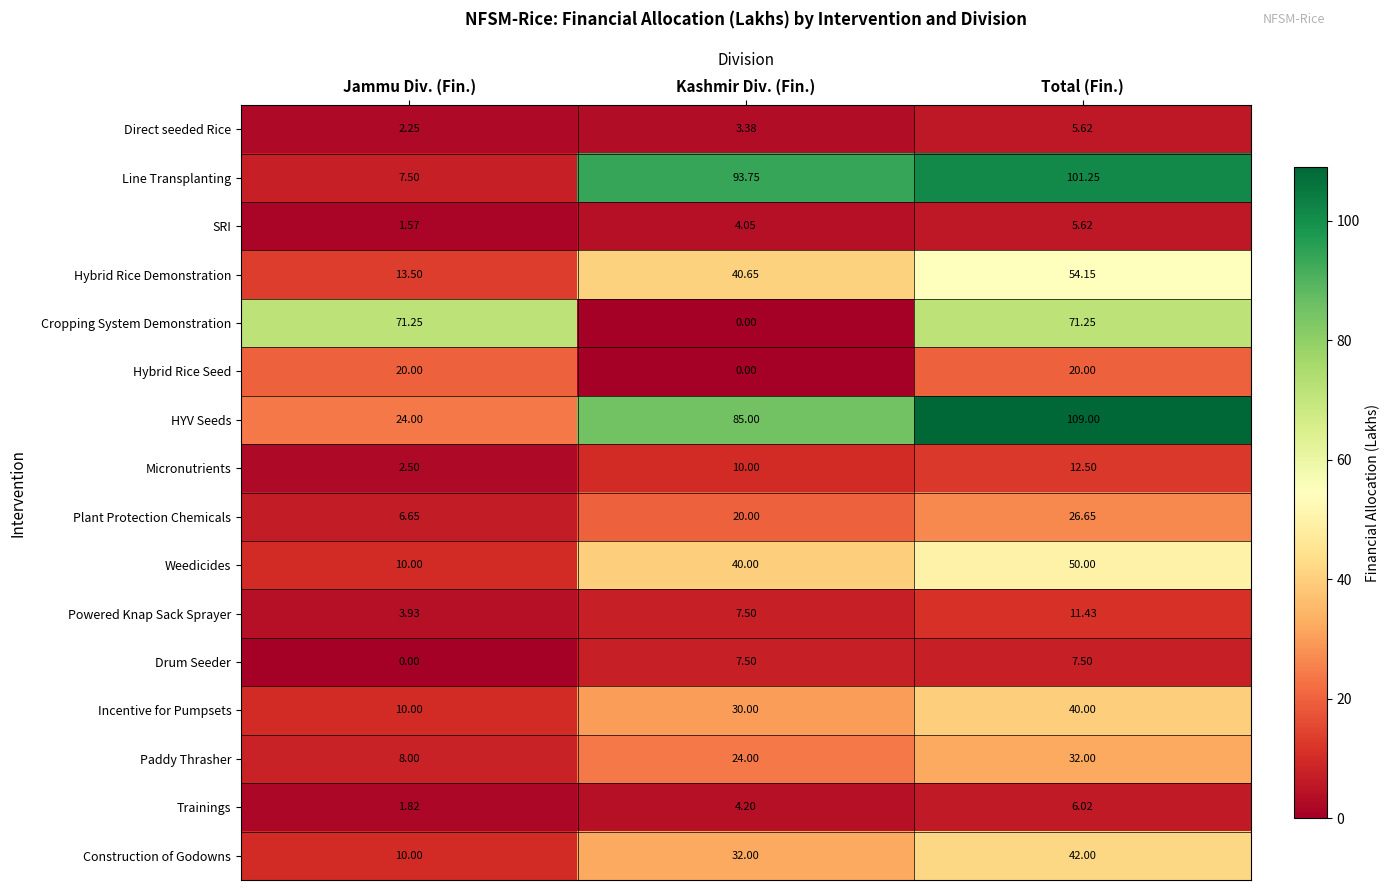

Which series has the largest range (max minus min)?

Line Transplanting